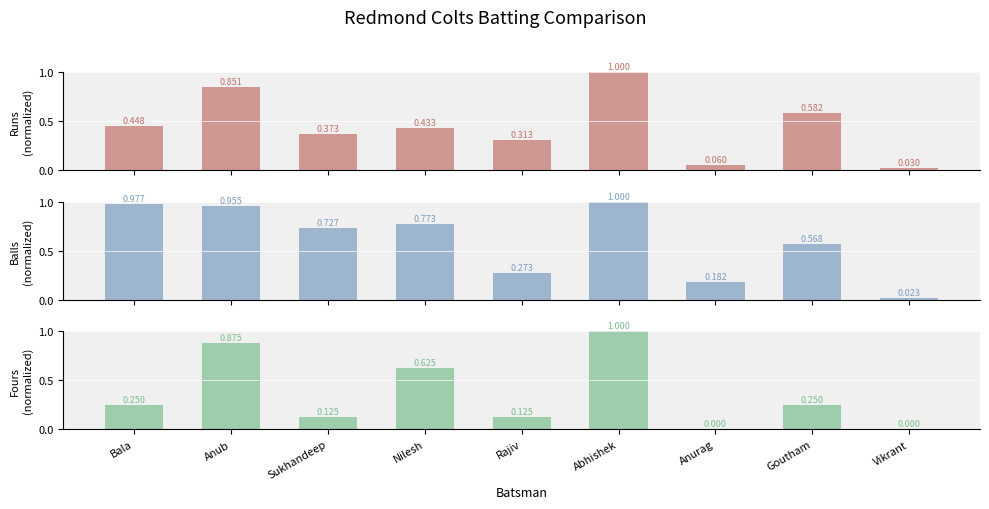

At Bala, list the series in order from smallest to largest.

Fours, Runs, Balls